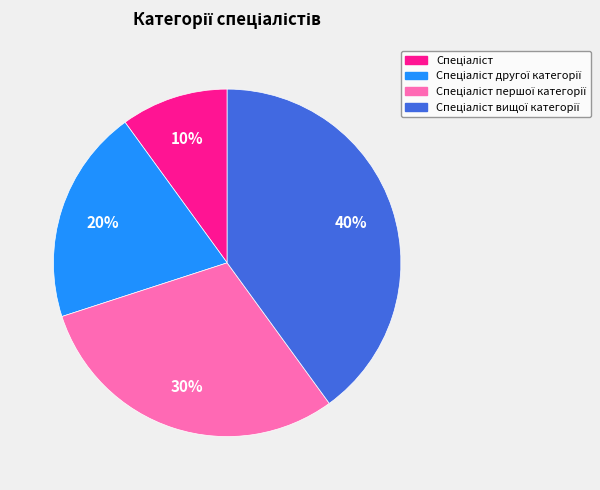

To the nearest percent, what is the difference between the largest and smallest slice percentages?

30%